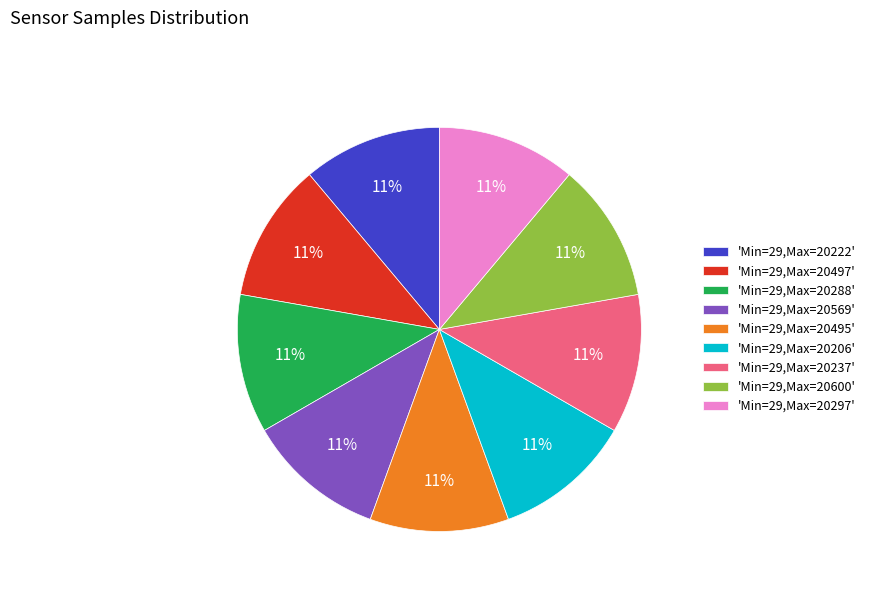

Approximately how many times larger is the value at 'Min=29,Max=20206' compared to 'Min=29,Max=20222'?

1.0